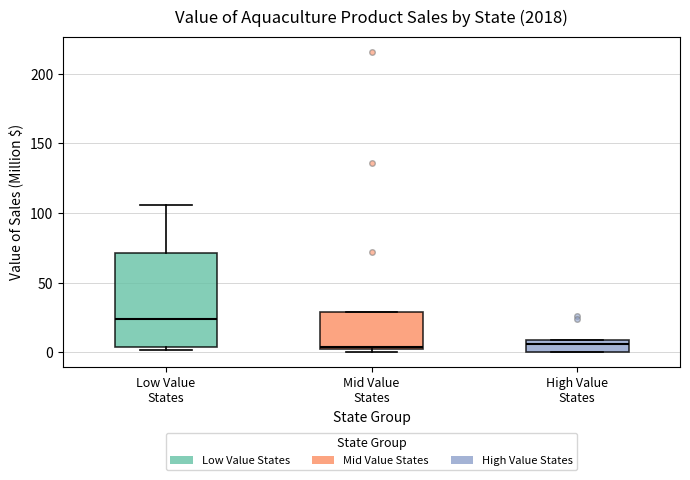

Which box's median line is the highest?

Low Value States